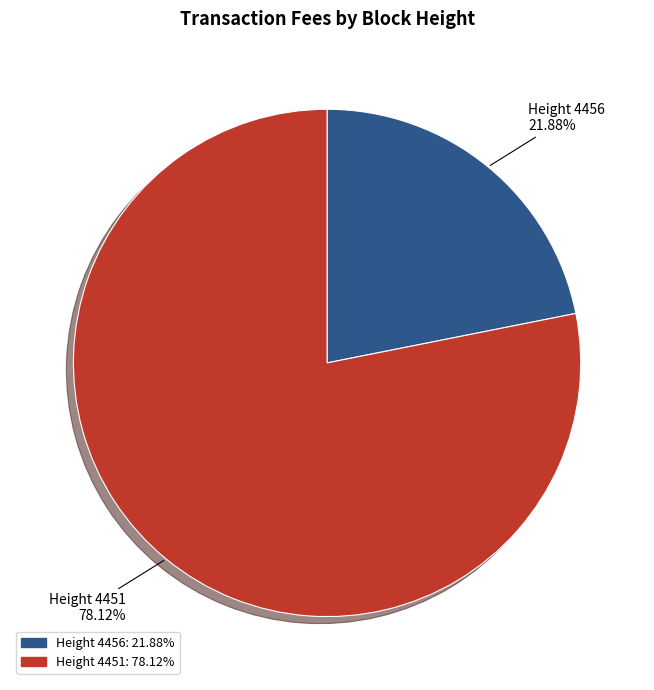

Is there a majority slice in this chart?

Yes